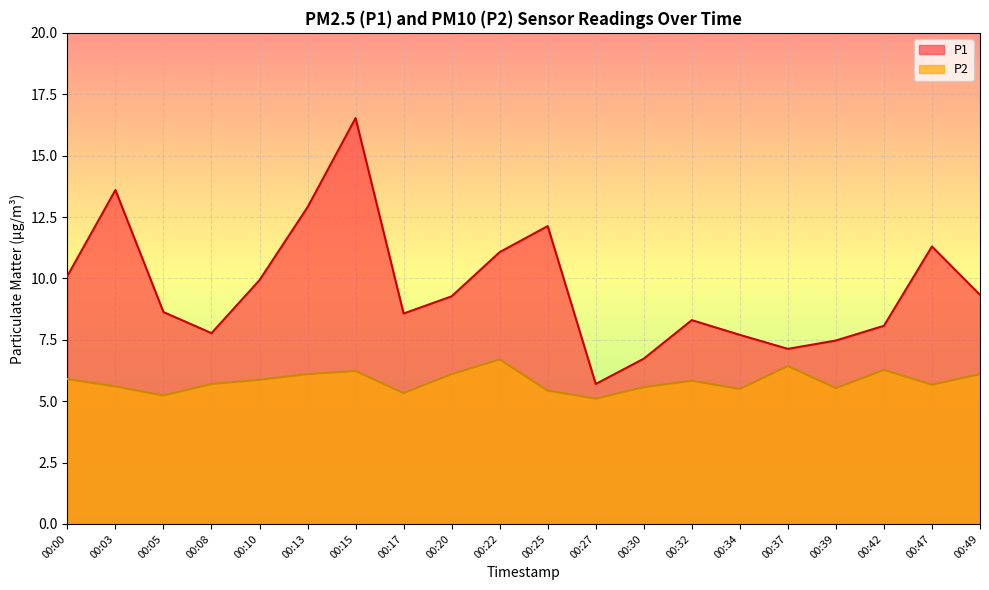

At which category is the sum across all series the highest?

00:15